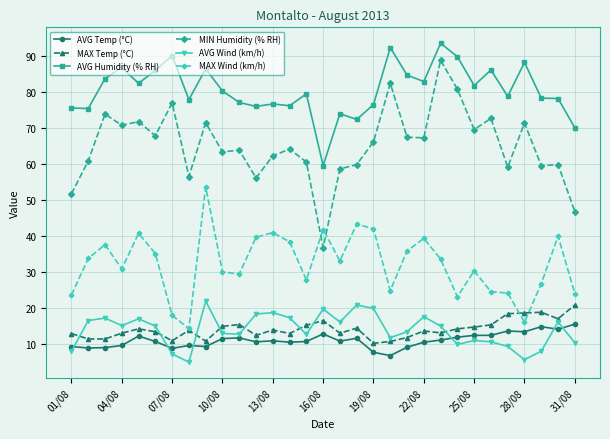

What is the value of the MAX Temp (°C) point at the 1st from the left?

13.0